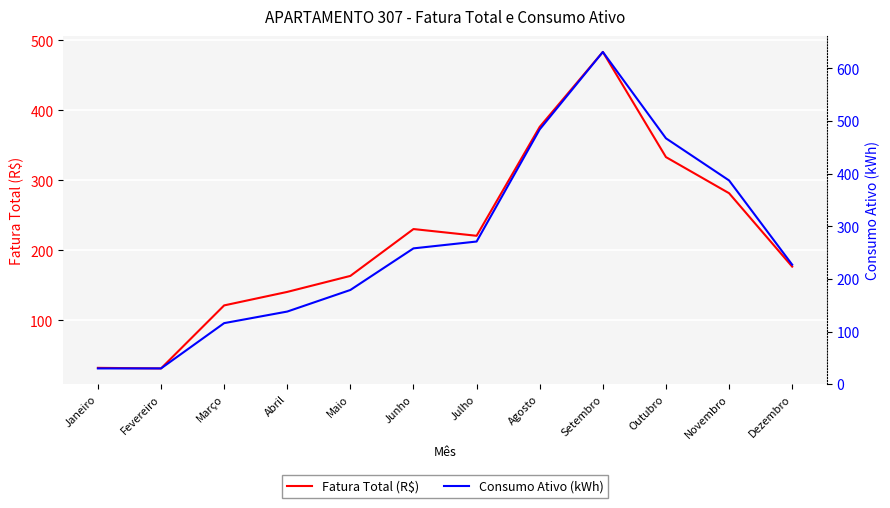

What is the value of the Fatura Total (R$) point at the 9th from the left?

483.6